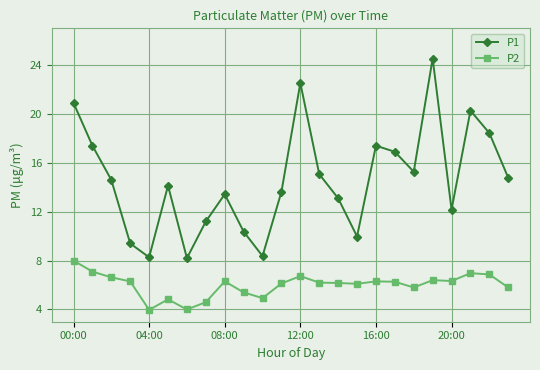

How many data points in P1 are less than 14?

11